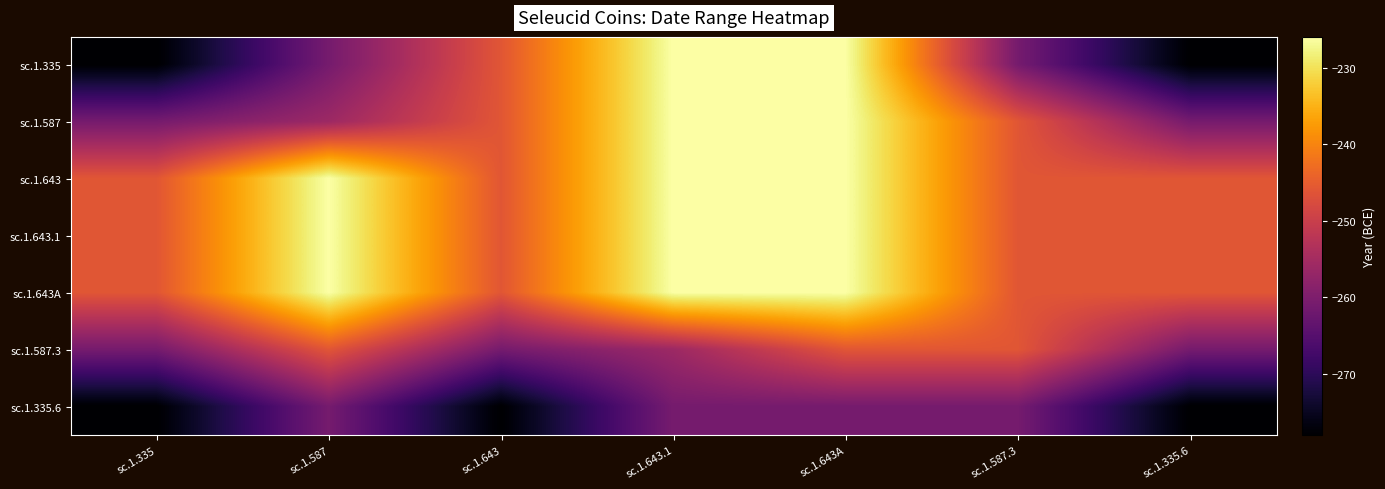

Between sc.1.335 and sc.1.643A, which series saw the biggest shift?

sc.1.335